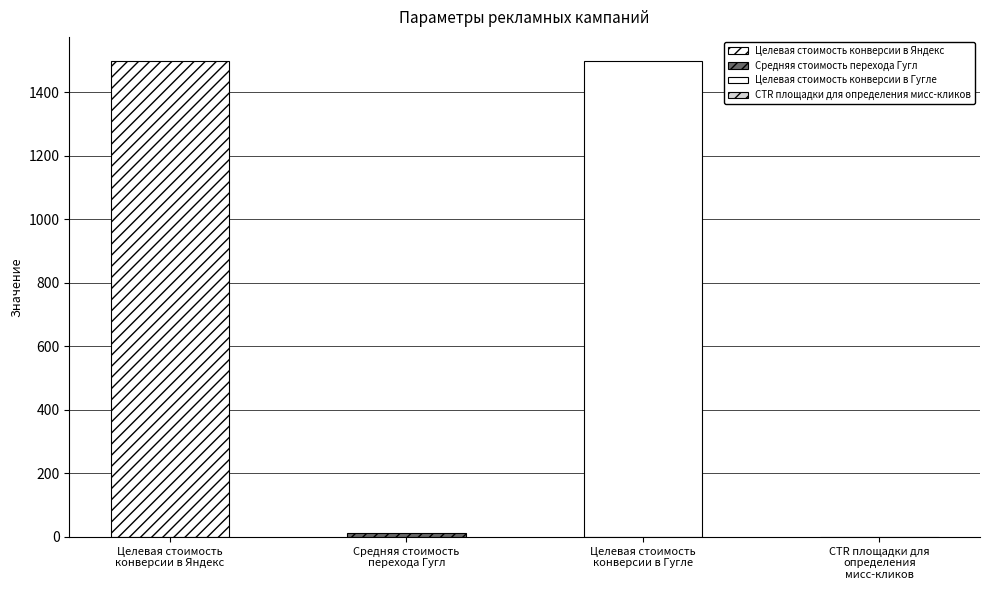

How many categories are shown in the chart?

4